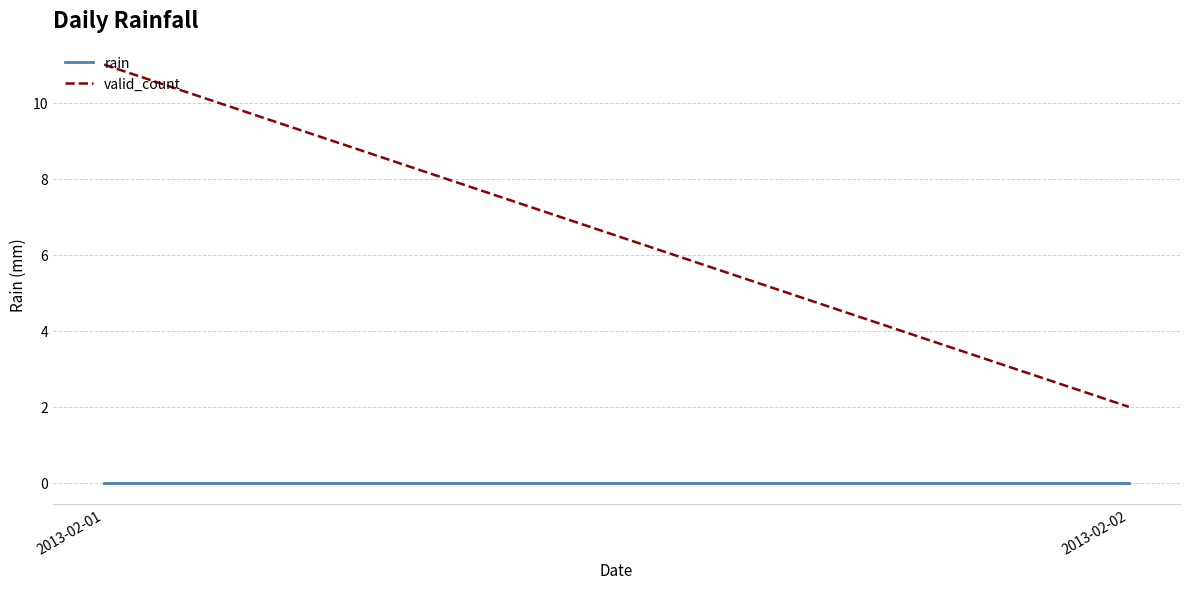

What is the approximate value of valid_count at 2013-02-02?

2